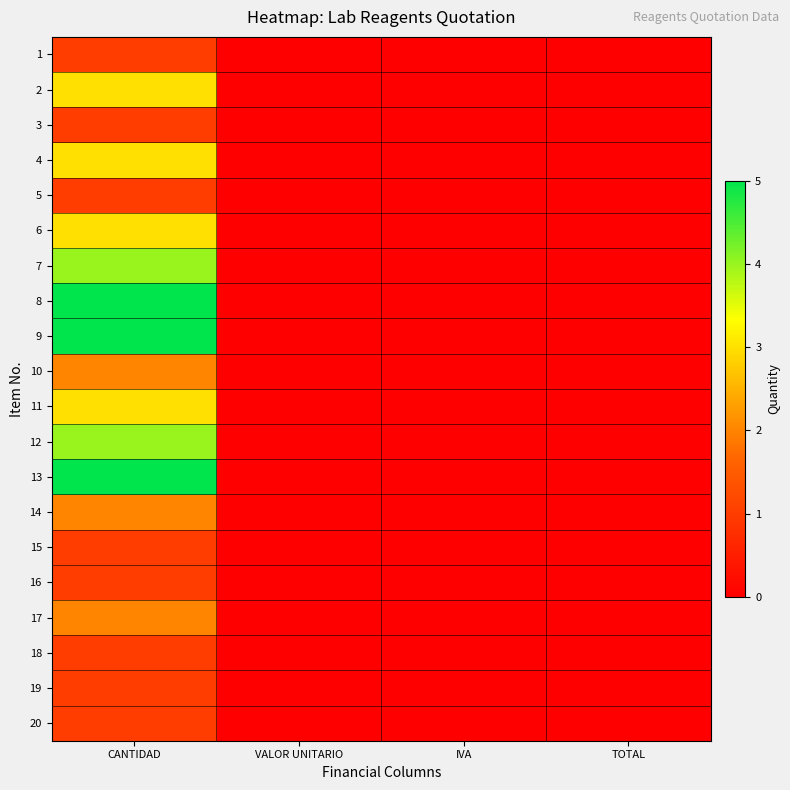

Rank the series by their maximum value, from lowest to highest.

1, 3, 5, 15, 16, 18, 19, 20, 10, 14, 17, 2, 4, 6, 11, 7, 12, 8, 9, 13